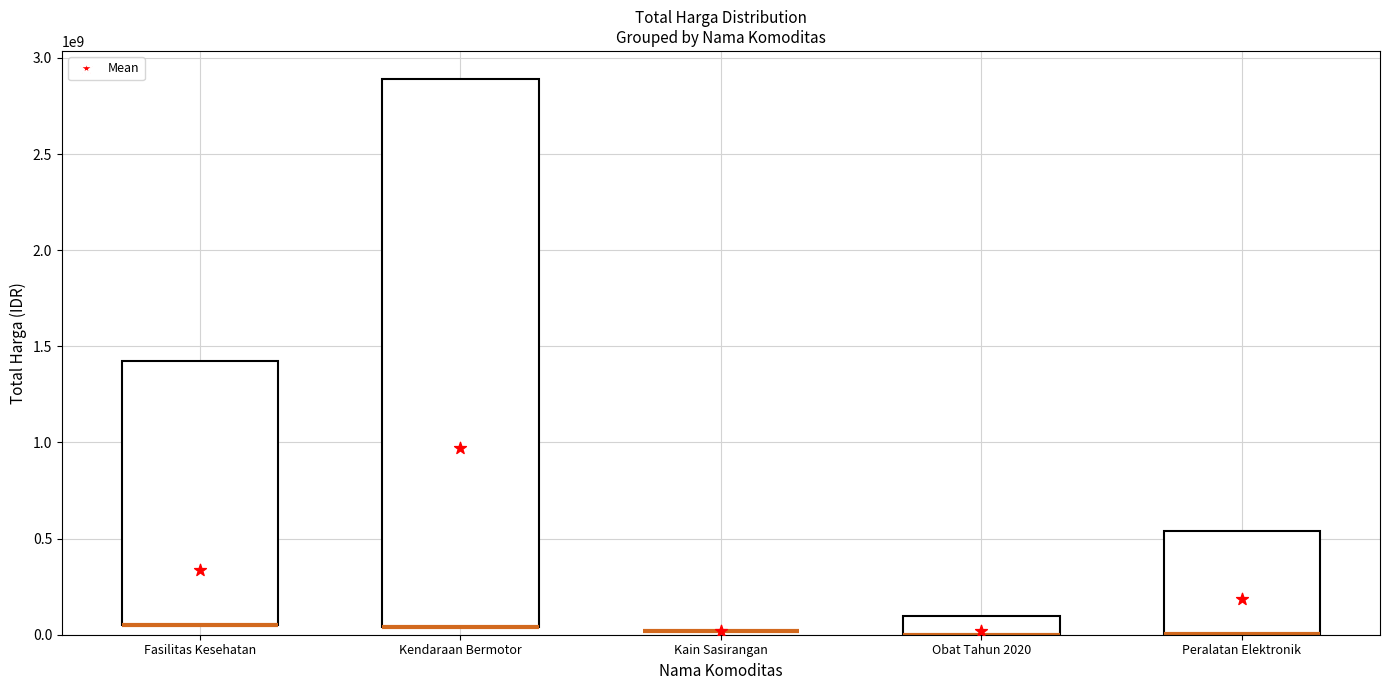

Between Kain Sasirangan and Fasilitas Kesehatan, which is larger?

Fasilitas Kesehatan